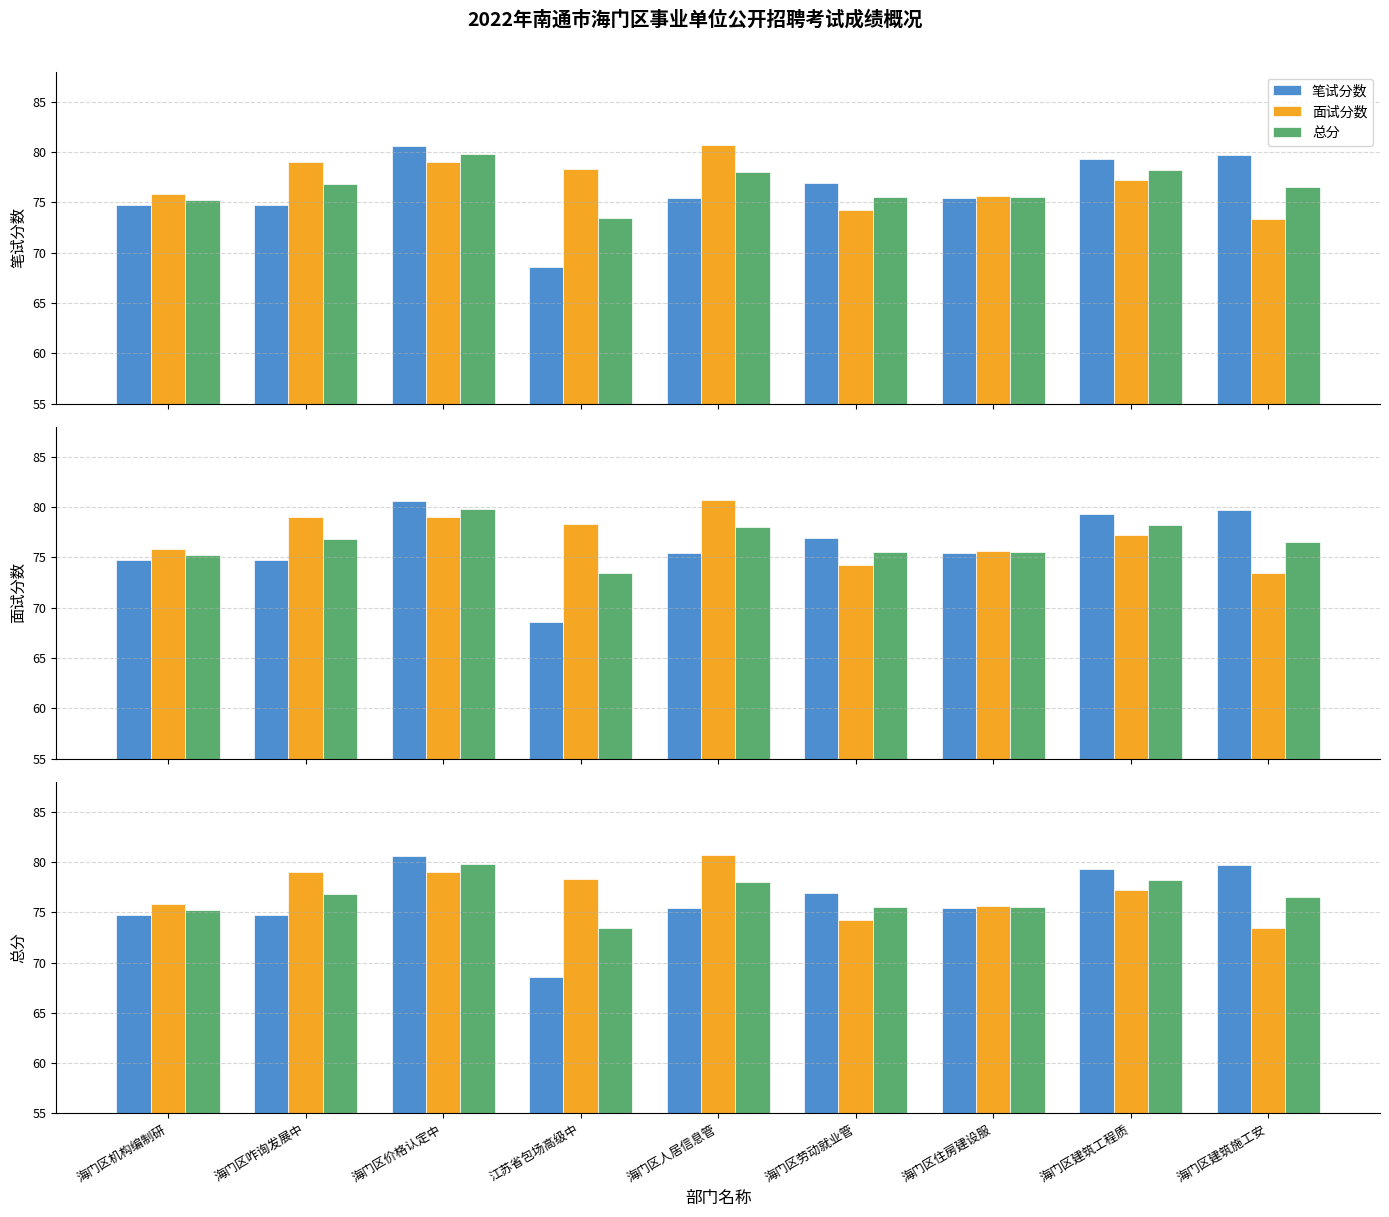

Where is 总分 nearest to the value 76?

海门区劳动就业管